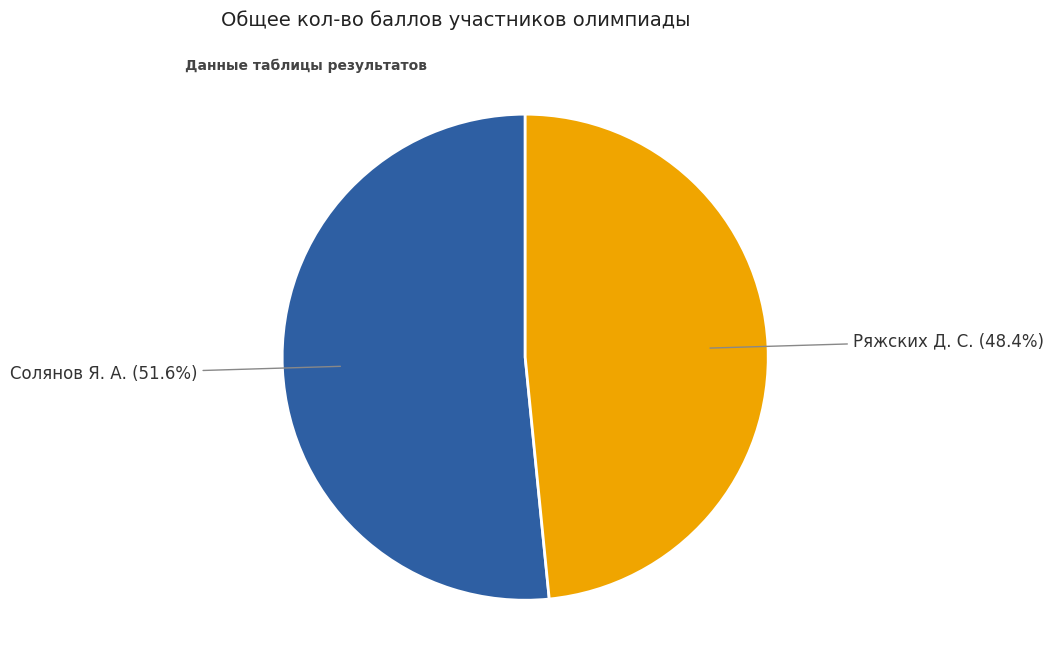

Is there any slice that represents more than half of the pie?

Yes